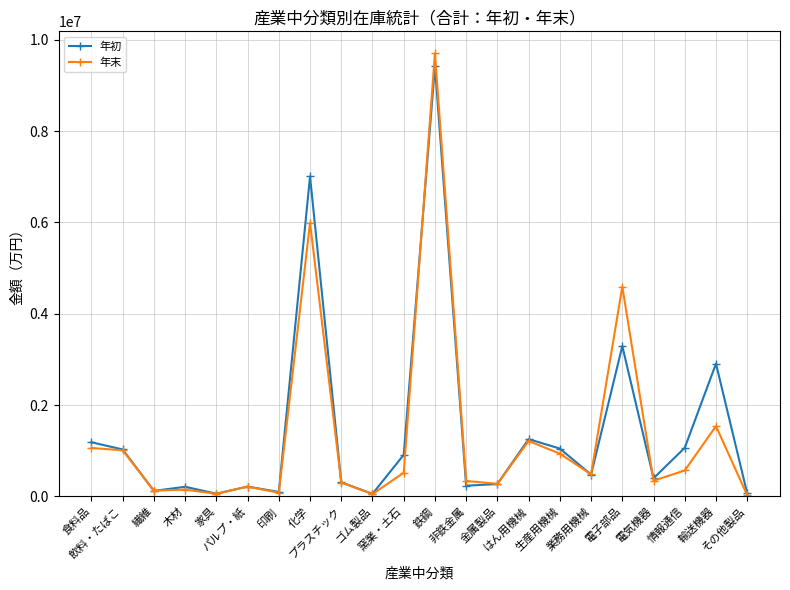

What are all the series names shown in the legend?

年初, 年末